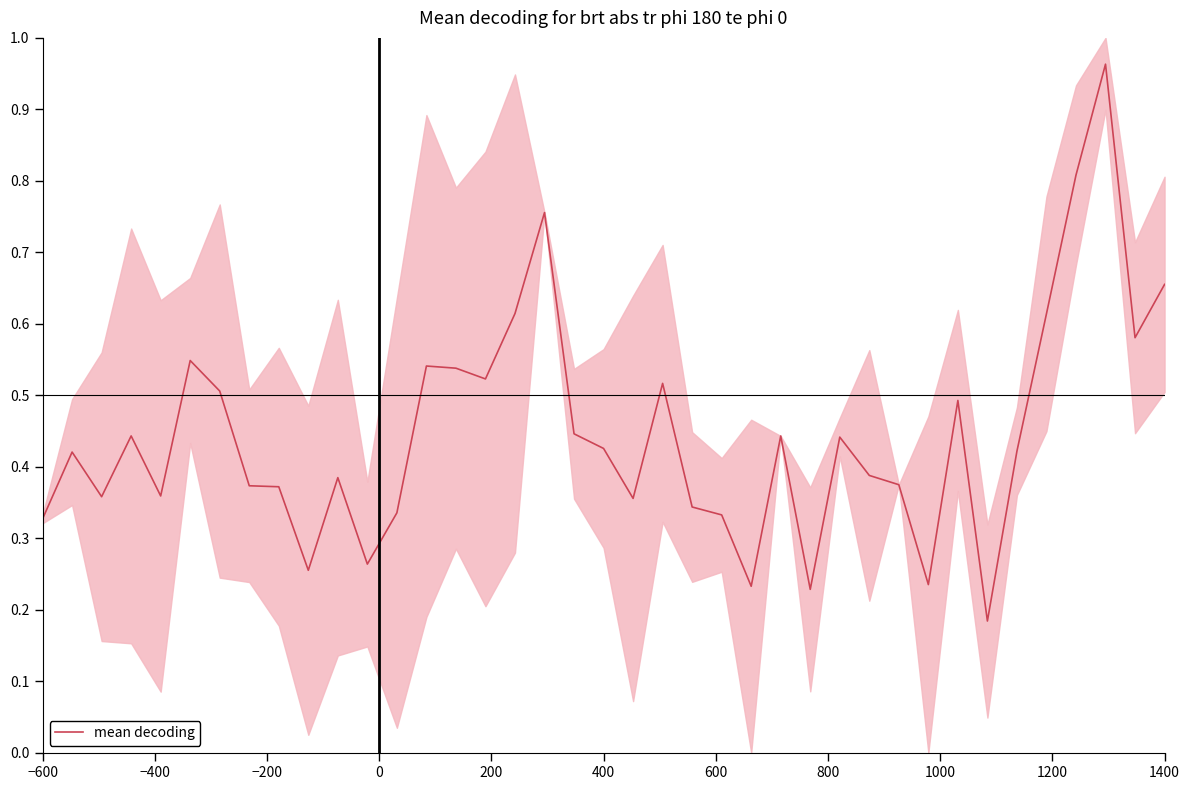

How many data points does each series have?

39